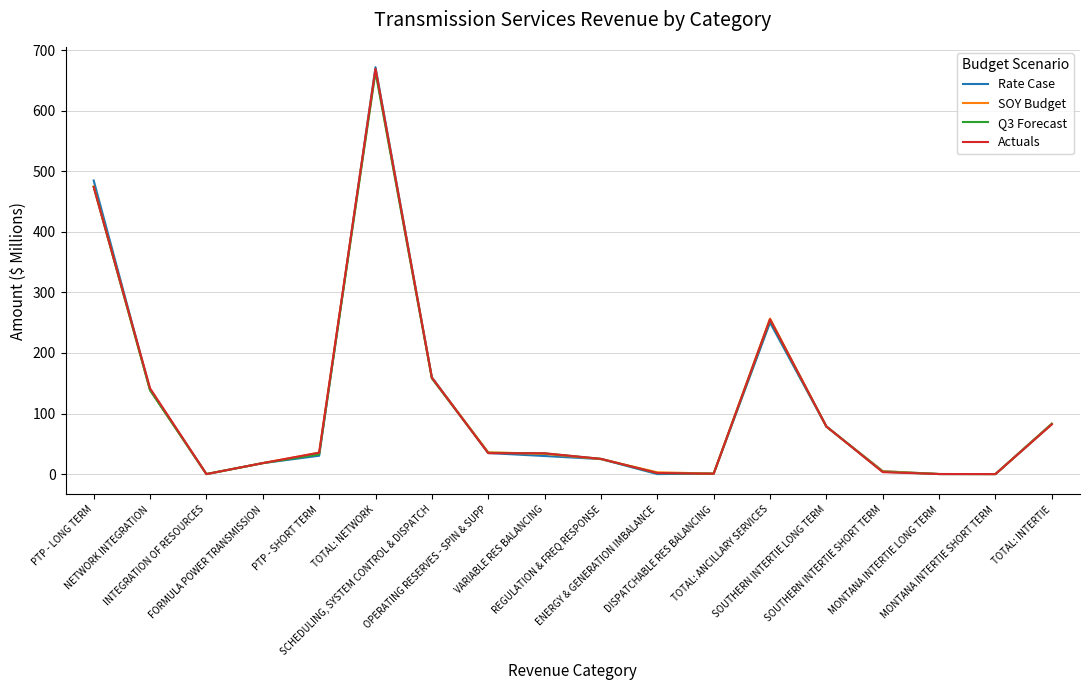

What is the highest value of the Q3 Forecast series?

663.7